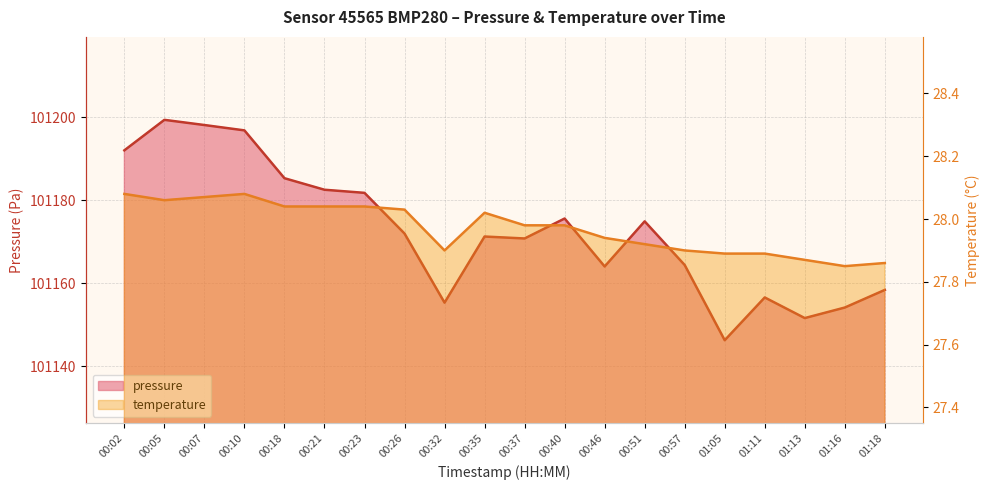

Reading right to left, extract all data points from this chart.

pressure: 101158.4	101154.1	101151.6	101156.6	101146.2	101164.4	101174.9	101164.0	101175.6	101170.8	101171.2	101155.3	101172.0	101181.8	101182.5	101185.3	101196.8	101198.1	101199.4	101192.0
temperature: 27.9	27.9	27.9	27.9	27.9	27.9	27.9	27.9	28.0	28.0	28.0	27.9	28.0	28.0	28.0	28.0	28.1	28.1	28.1	28.1